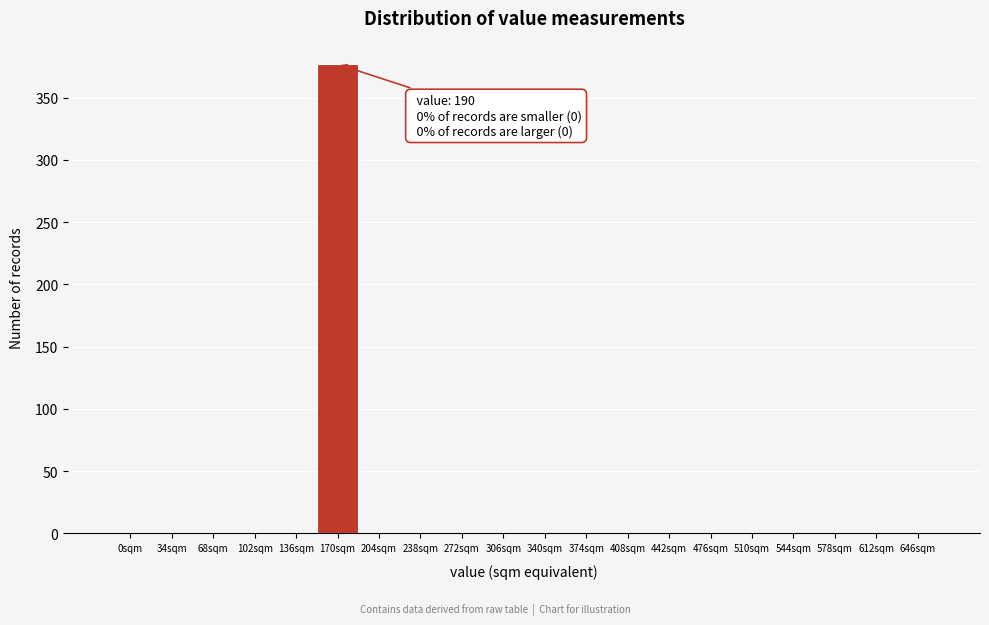

Reading left to right, what are all the values shown in this chart?

0sqm=0	34sqm=0	68sqm=0	102sqm=0	136sqm=0	170sqm=377	204sqm=0	238sqm=0	272sqm=0	306sqm=0	340sqm=0	374sqm=0	408sqm=0	442sqm=0	476sqm=0	510sqm=0	544sqm=0	578sqm=0	612sqm=0	646sqm=0